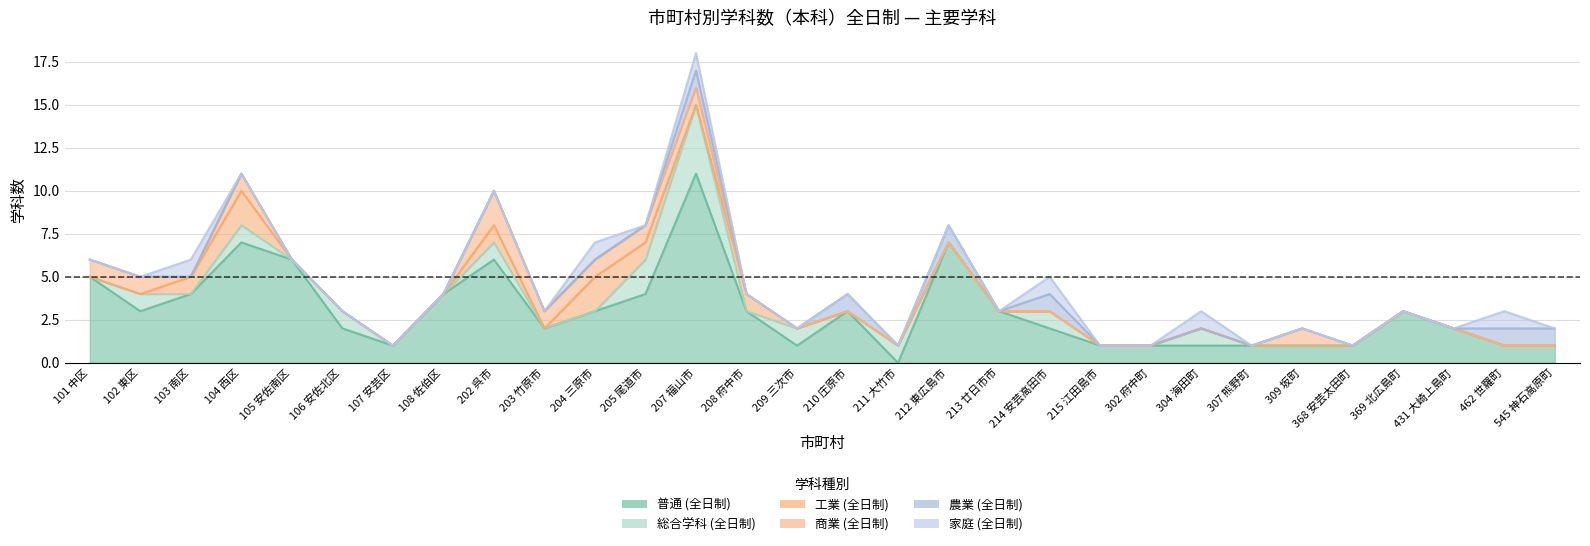

In 家庭 (全日制), how many points are lower than both neighbors (excluding endpoints)?

1